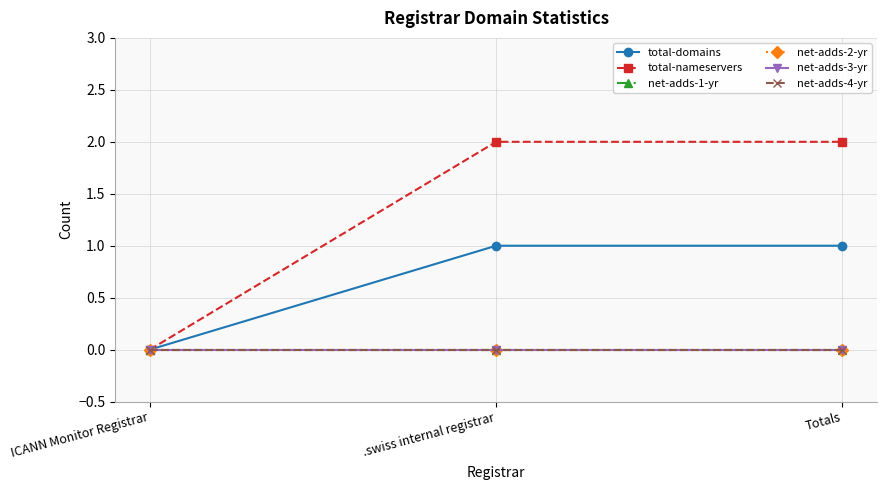

True or false: net-adds-1-yr has a value of 0 at .swiss internal registrar.

True